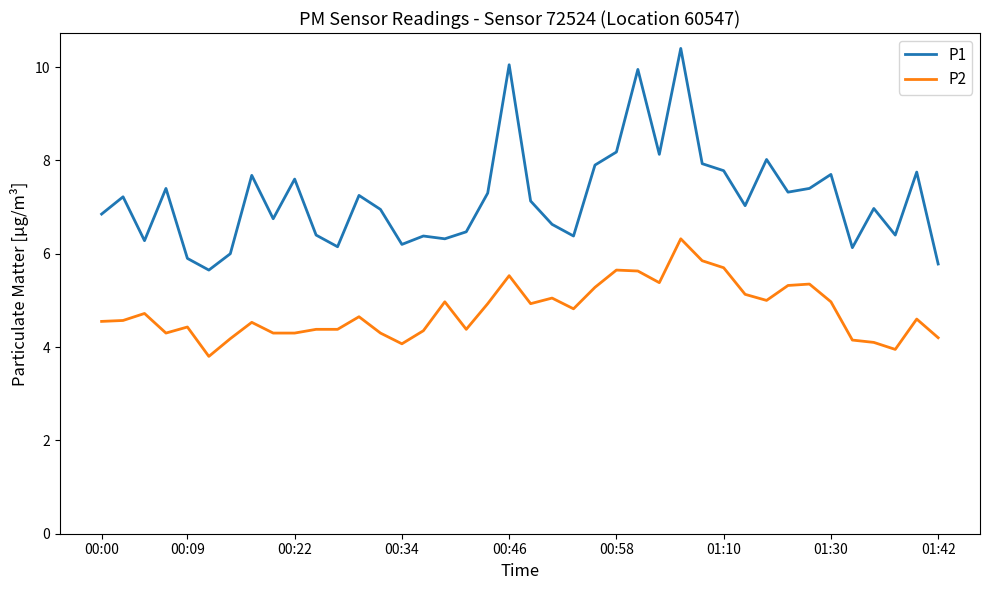

Which series has the largest range (max minus min)?

P1